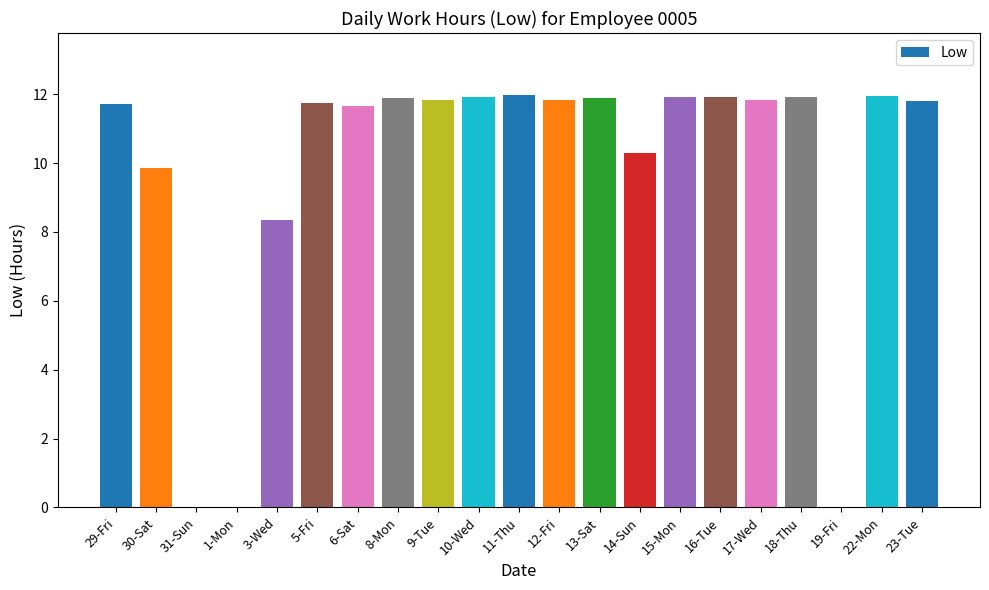

True or false: the data shows 19.2 at 23-Tue.

False